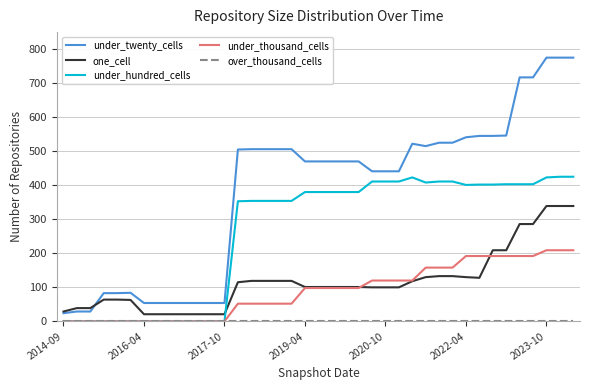

True or false: under_thousand_cells and under_twenty_cells intersect in this chart.

False